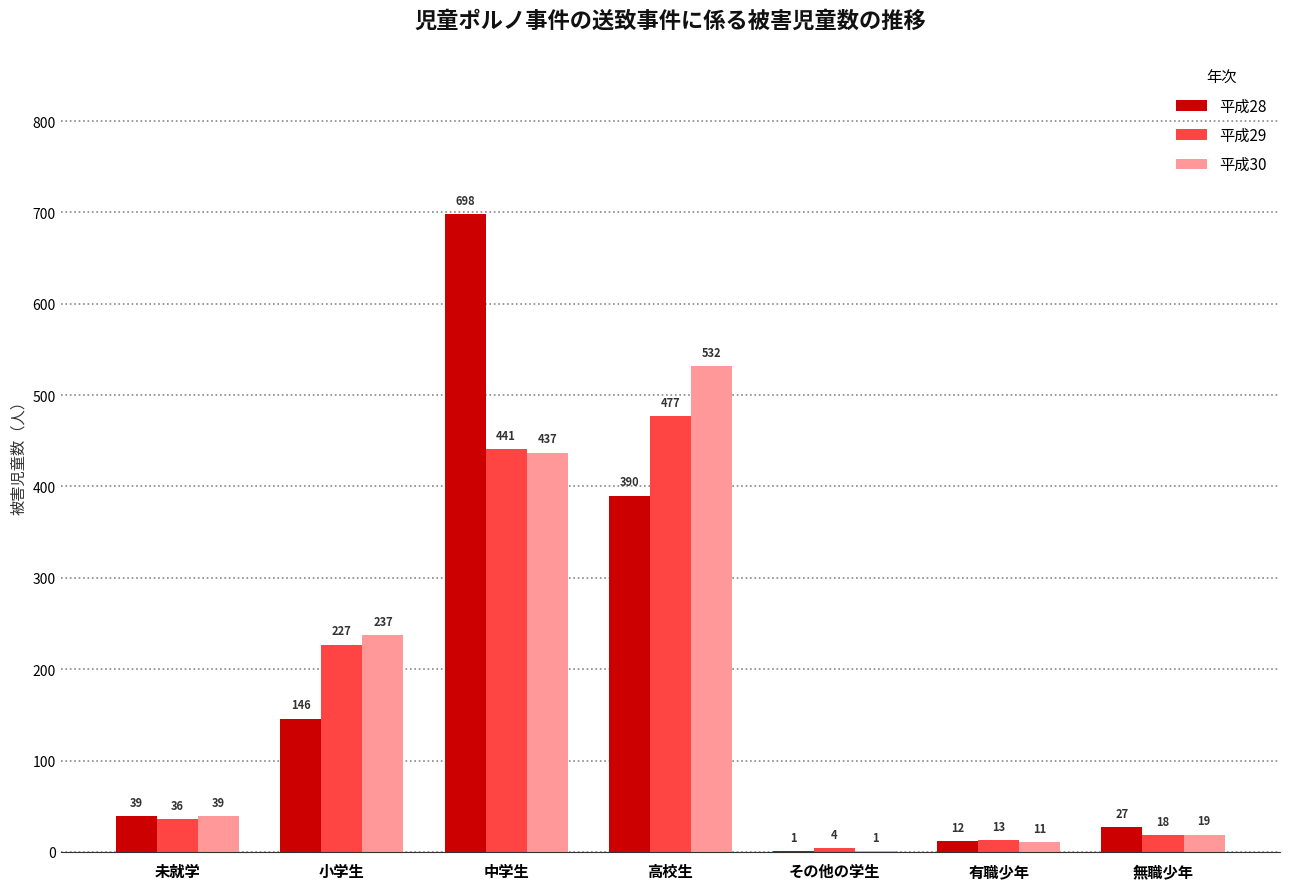

At which label does 平成29 reach its peak?

高校生